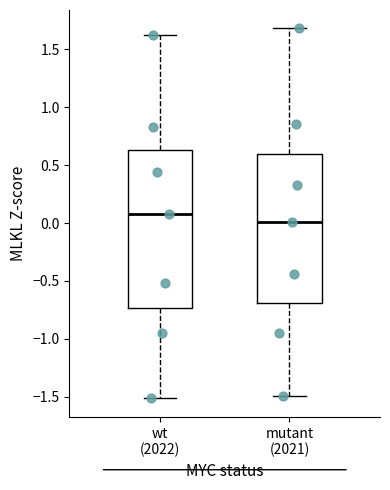

Which box is the tallest, from its lower edge to its upper edge?

wt (2022)